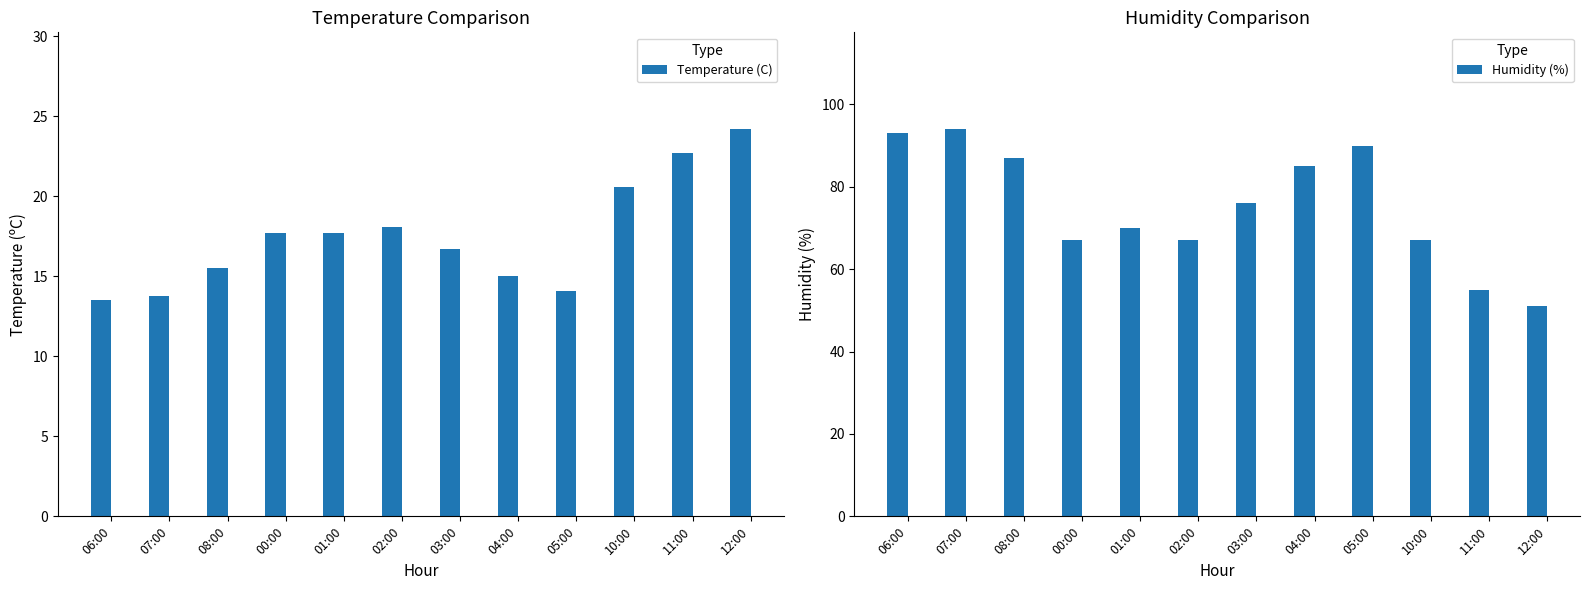

What is the difference between the Humidity (%) values at 07:00 and 08:00?

7